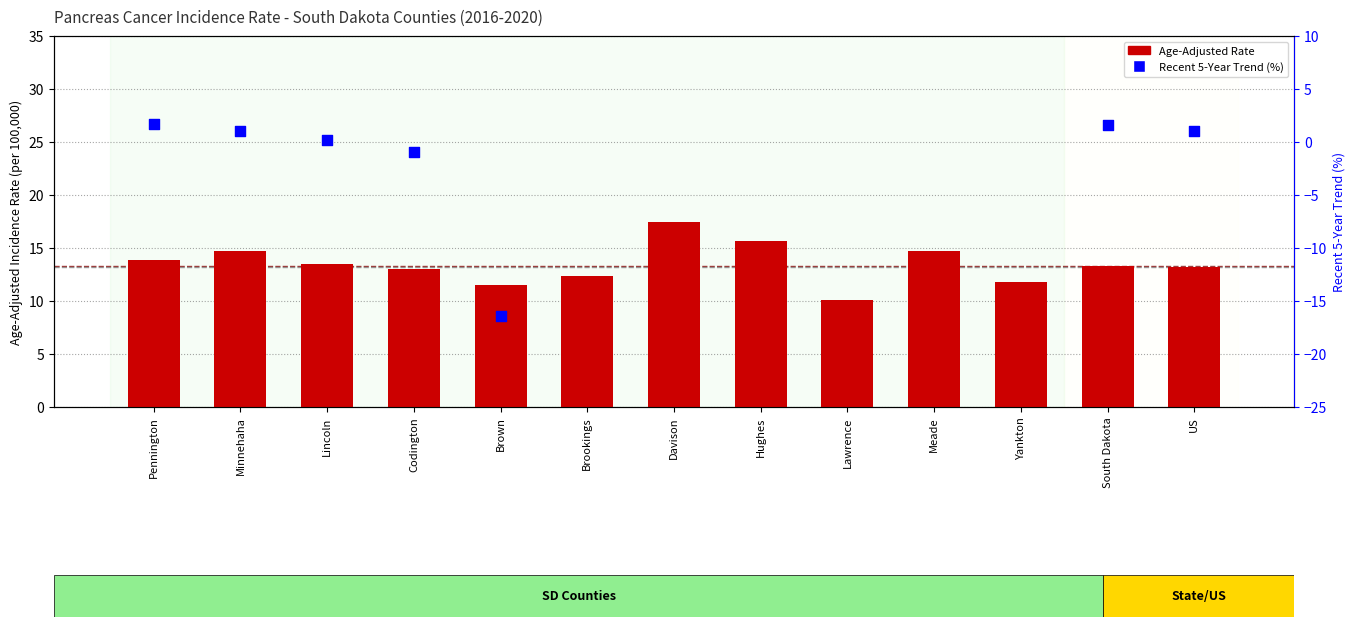

Which has a higher value, Minnehaha or Yankton?

Minnehaha